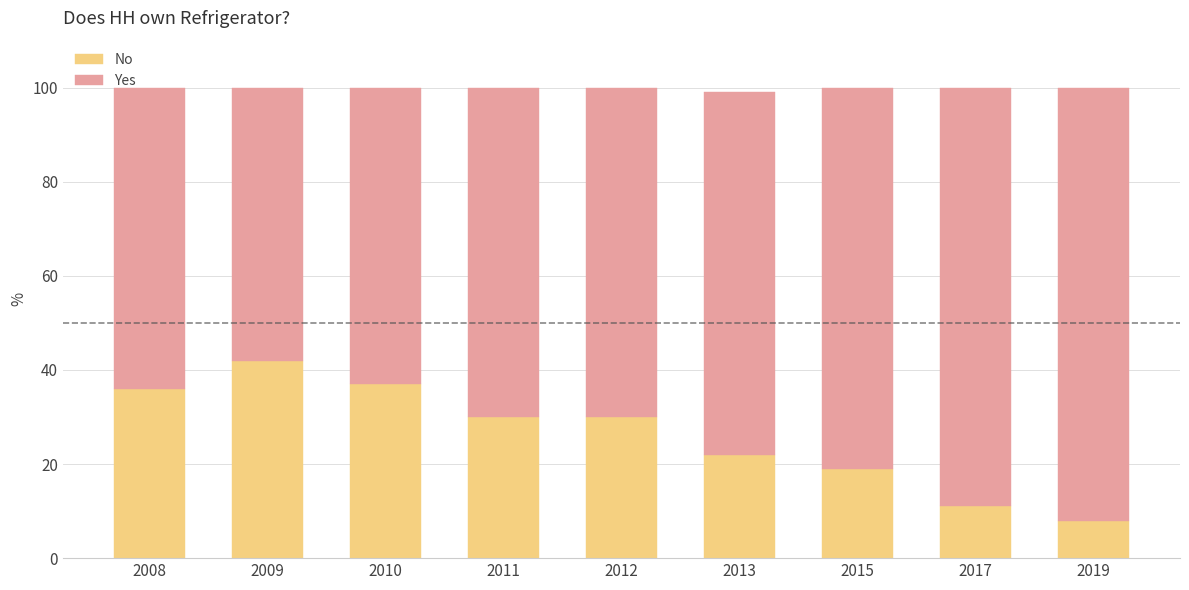

How many distinct data groups are displayed?

2